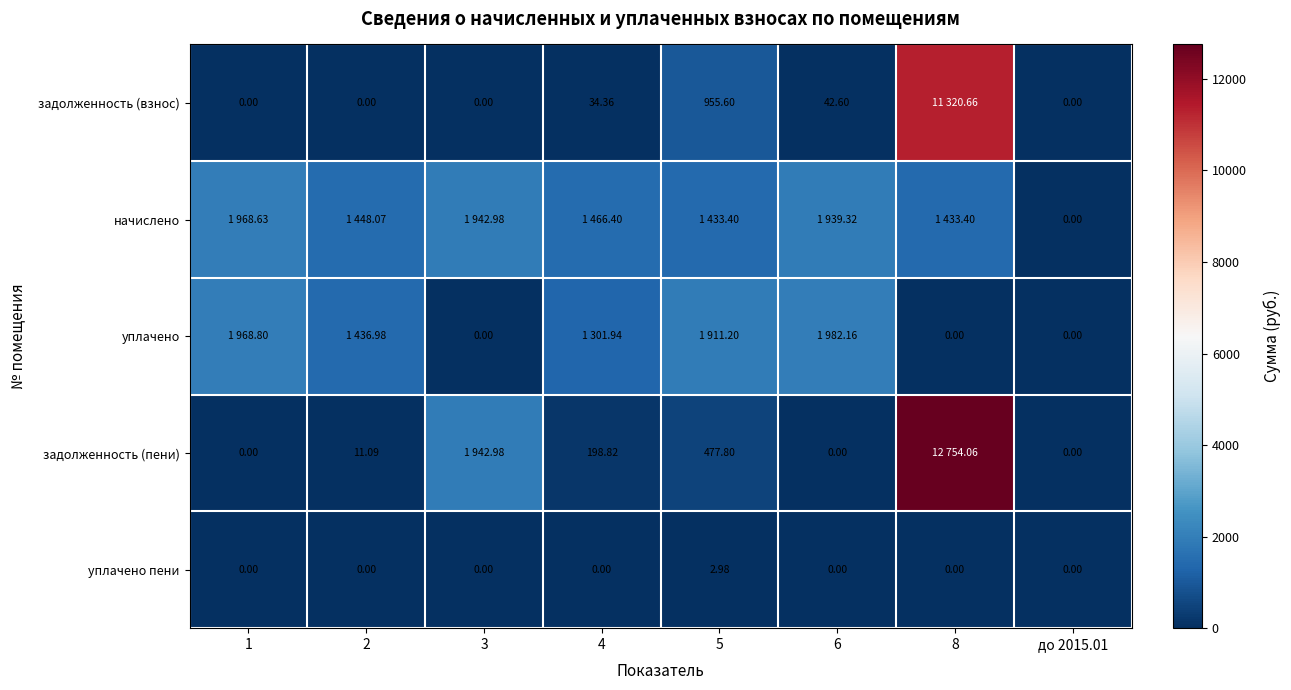

Count the number of data series in this chart.

5